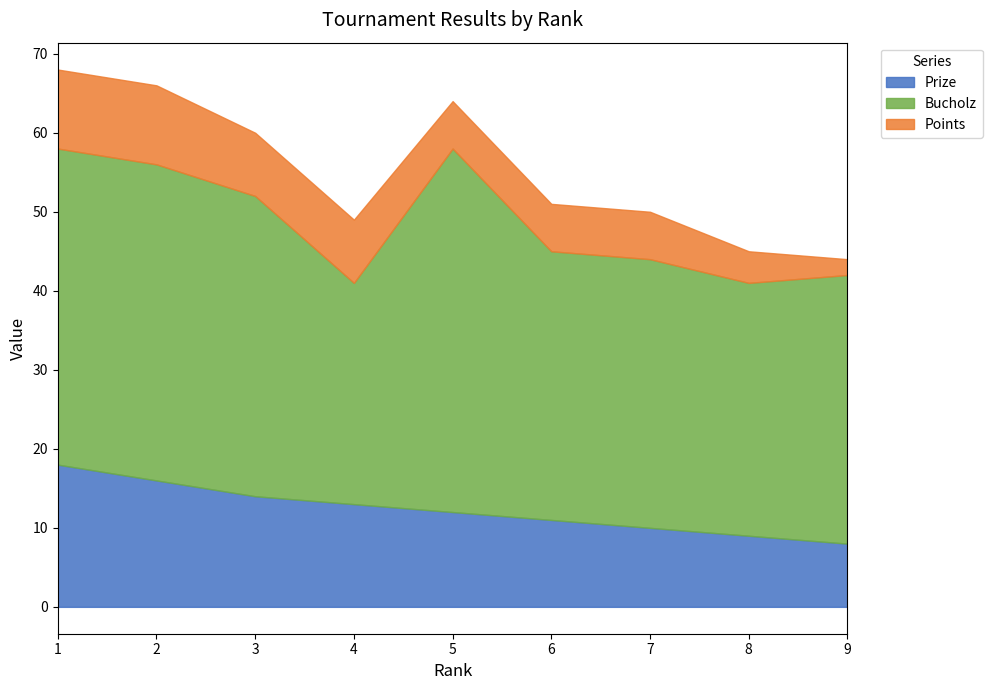

How many distinct data groups are displayed?

3